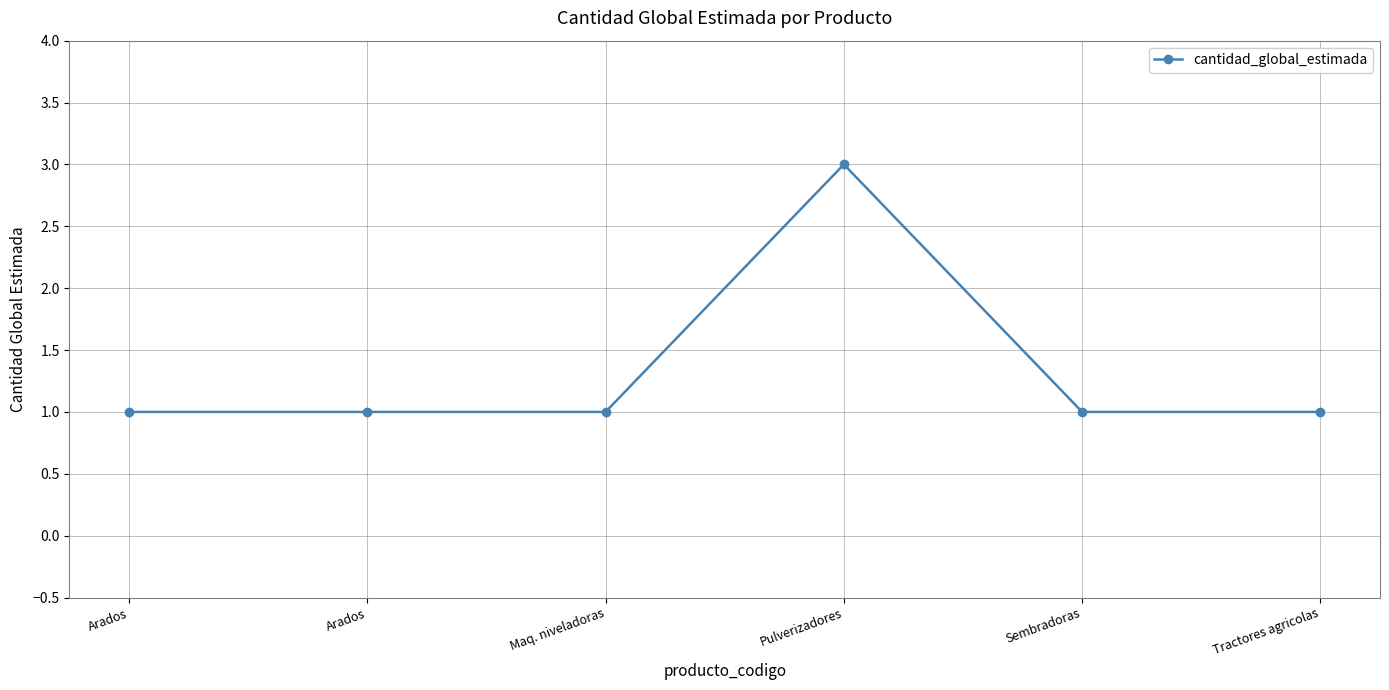

How many points are higher than both their immediate neighbors (excluding endpoints)?

1